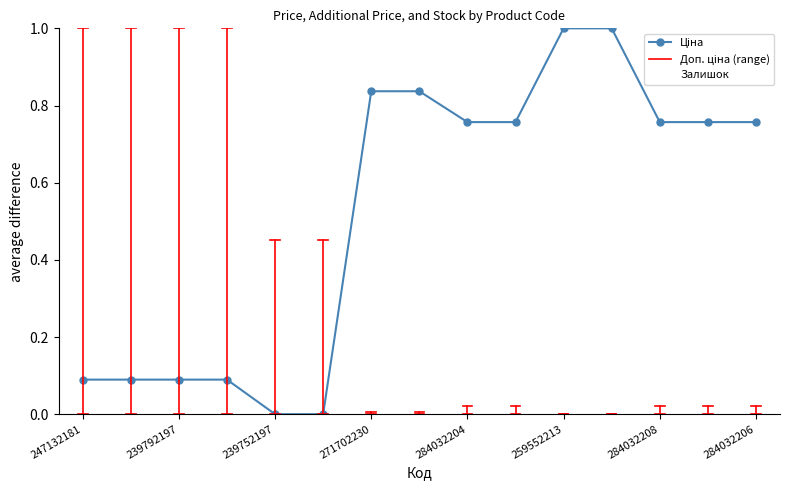

Is this an area chart (filled region under the line)?

No